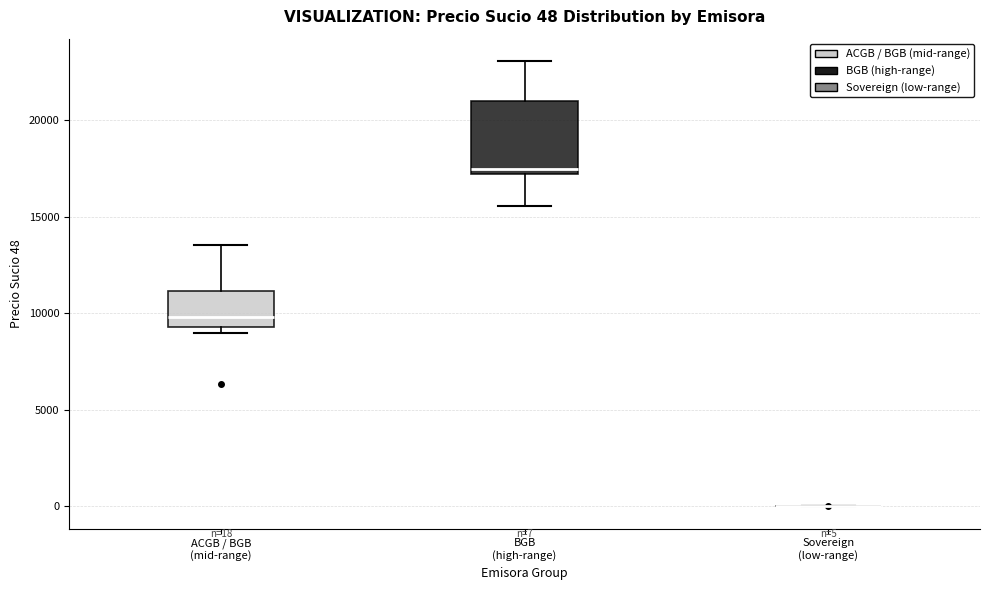

Comparing the boxes themselves (not the whiskers), which one is the tallest?

BGB (high-range)